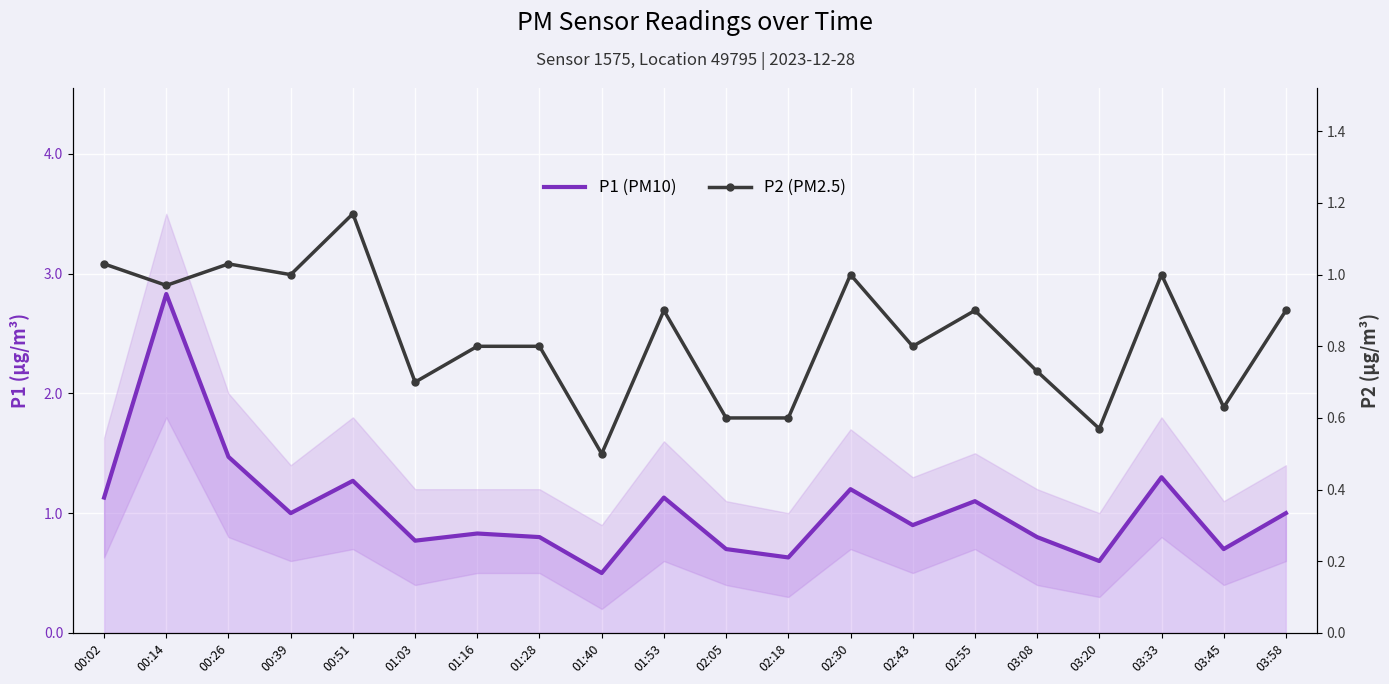

Reading left to right, list all the values displayed in this chart.

P1 (PM10): 00:02=1.1	00:14=2.8	00:26=1.5	00:39=1.0	00:51=1.3	01:03=0.8	01:16=0.8	01:28=0.8	01:40=0.5	01:53=1.1	02:05=0.7	02:18=0.6	02:30=1.2	02:43=0.9	02:55=1.1	03:08=0.8	03:20=0.6	03:33=1.3	03:45=0.7	03:58=1.0
P2 (PM2.5): 00:02=1.0	00:14=1.0	00:26=1.0	00:39=1.0	00:51=1.2	01:03=0.7	01:16=0.8	01:28=0.8	01:40=0.5	01:53=0.9	02:05=0.6	02:18=0.6	02:30=1.0	02:43=0.8	02:55=0.9	03:08=0.7	03:20=0.6	03:33=1.0	03:45=0.6	03:58=0.9